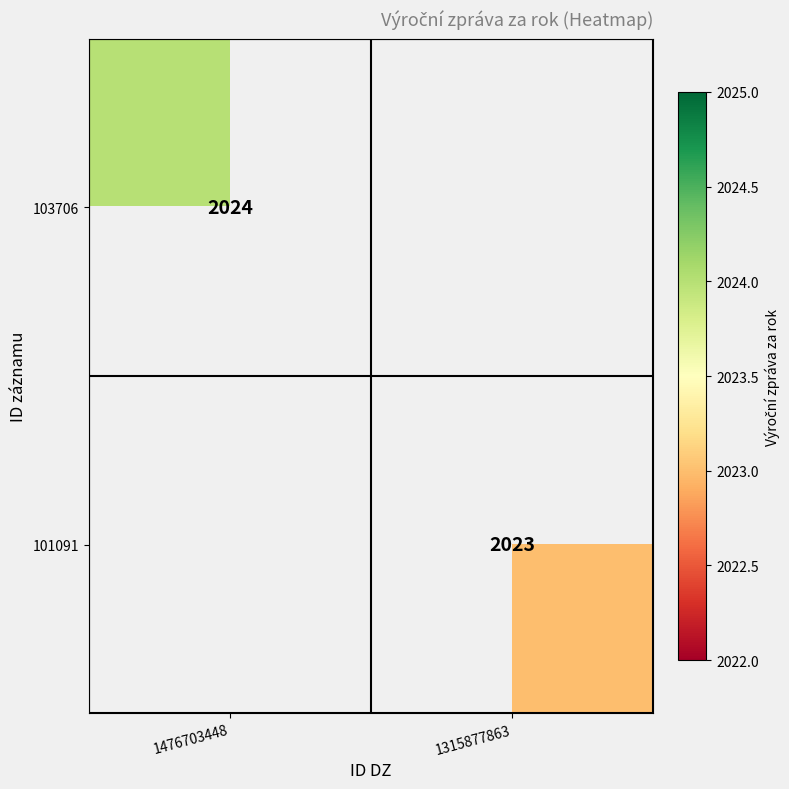

True or false: 101091 has a value of 2023 at 1315877863.

True